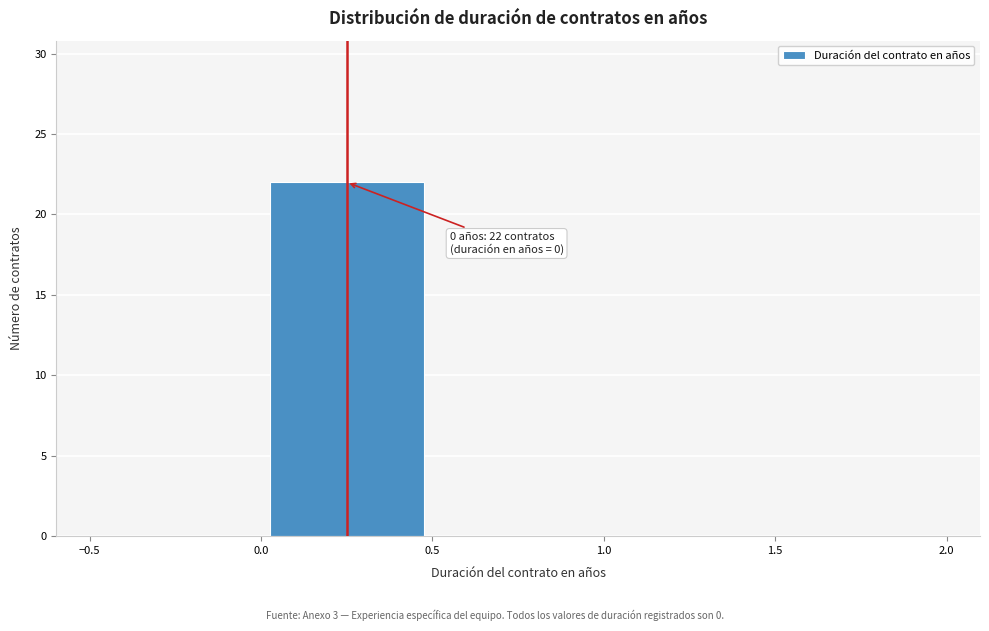

Which range on the x-axis has the tallest bar?

0.0 to 0.5